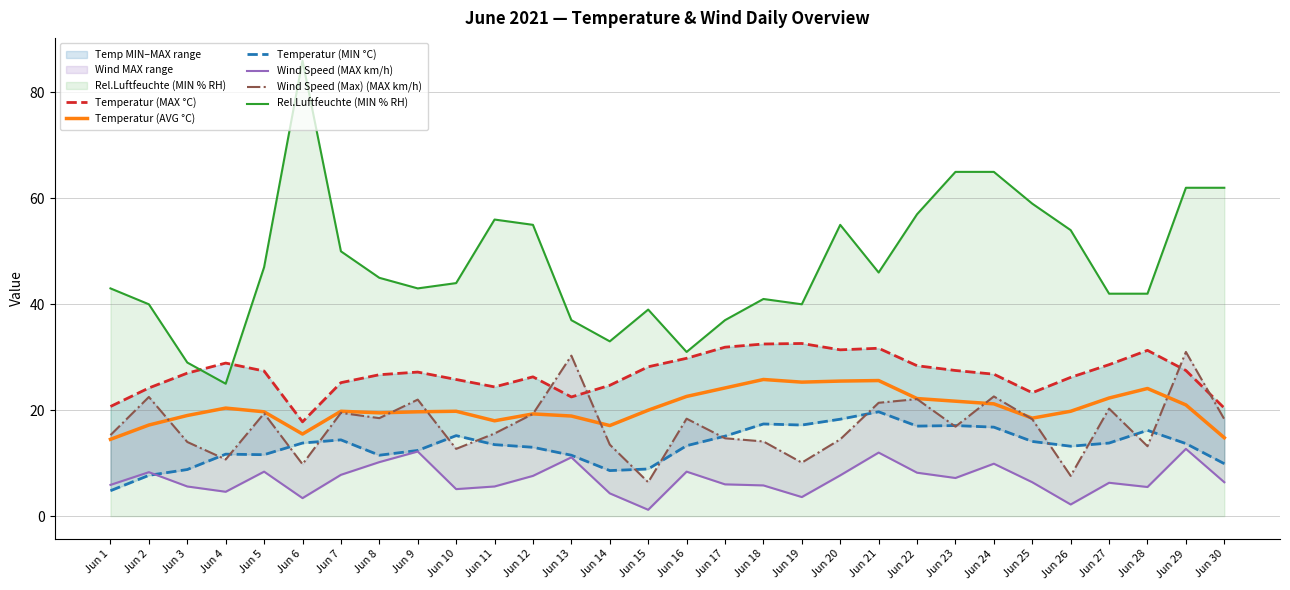

True or false: Temperatur (MIN °C) and Rel.Luftfeuchte (MIN % RH) cross at least once.

False